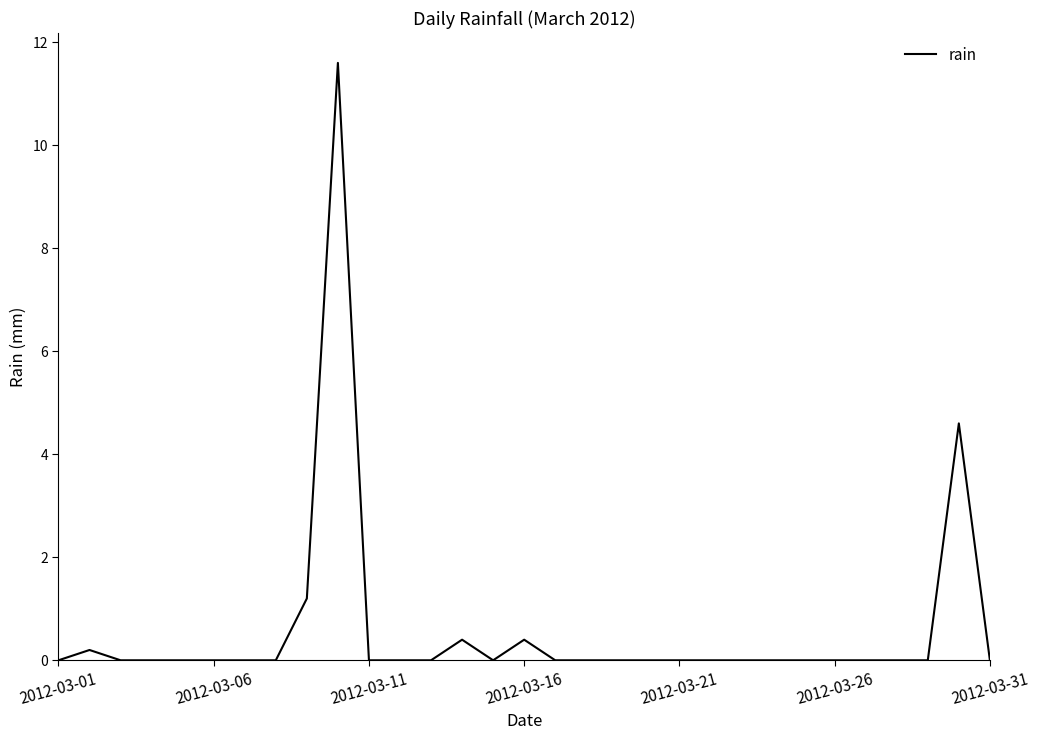

What is the difference between the maximum and minimum values?

11.6